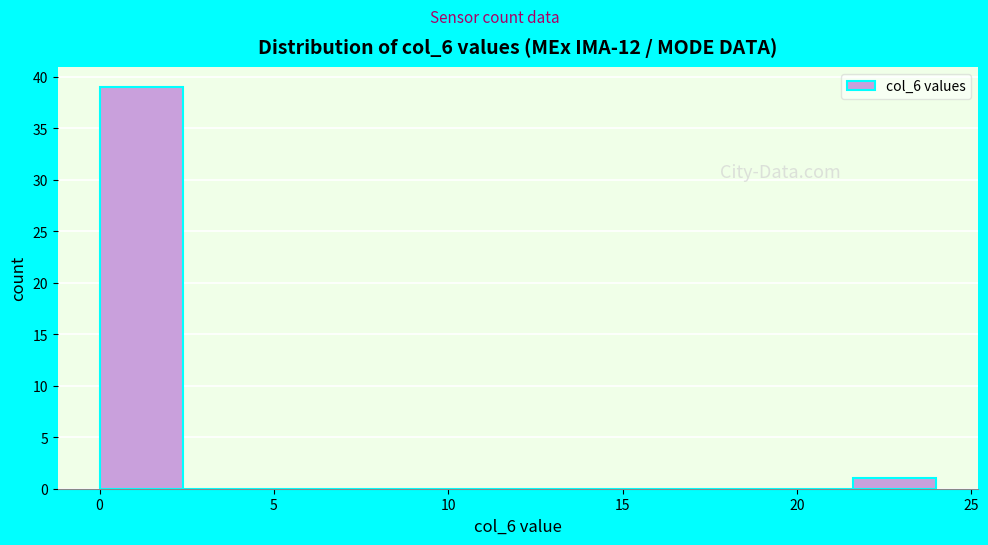

Reading left to right, transcribe this chart: for each bar, give the range it covers on the x-axis and its height. Neither the bar edges nor the heights are printed on the chart, so give them approximately, as read against the axes.

0.0 to 2.4: 39
2.4 to 4.8: 0
4.8 to 7.2: 0
7.2 to 9.6: 0
9.6 to 12.0: 0
12.0 to 14.4: 0
14.4 to 16.8: 0
16.8 to 19.2: 0
19.2 to 21.6: 0
21.6 to 24.0: 1